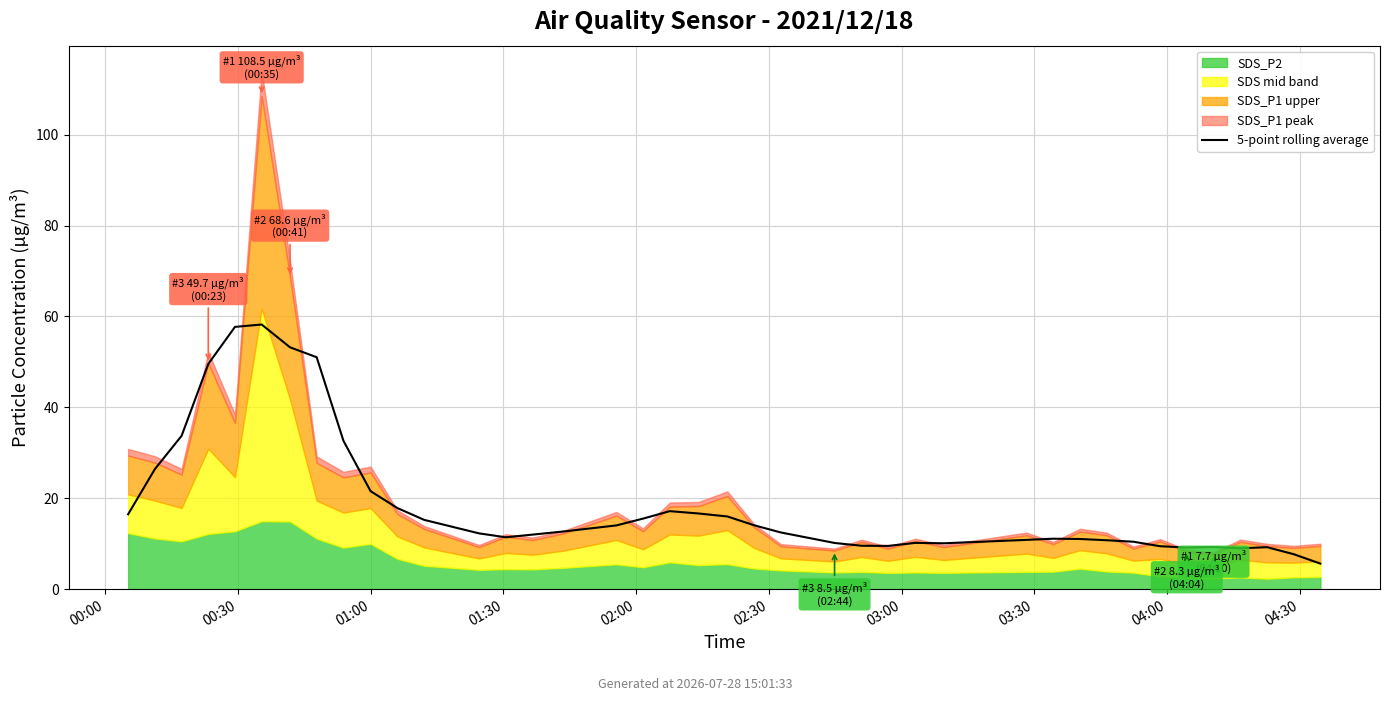

Is it true that the value at 30 is 11.0?

True